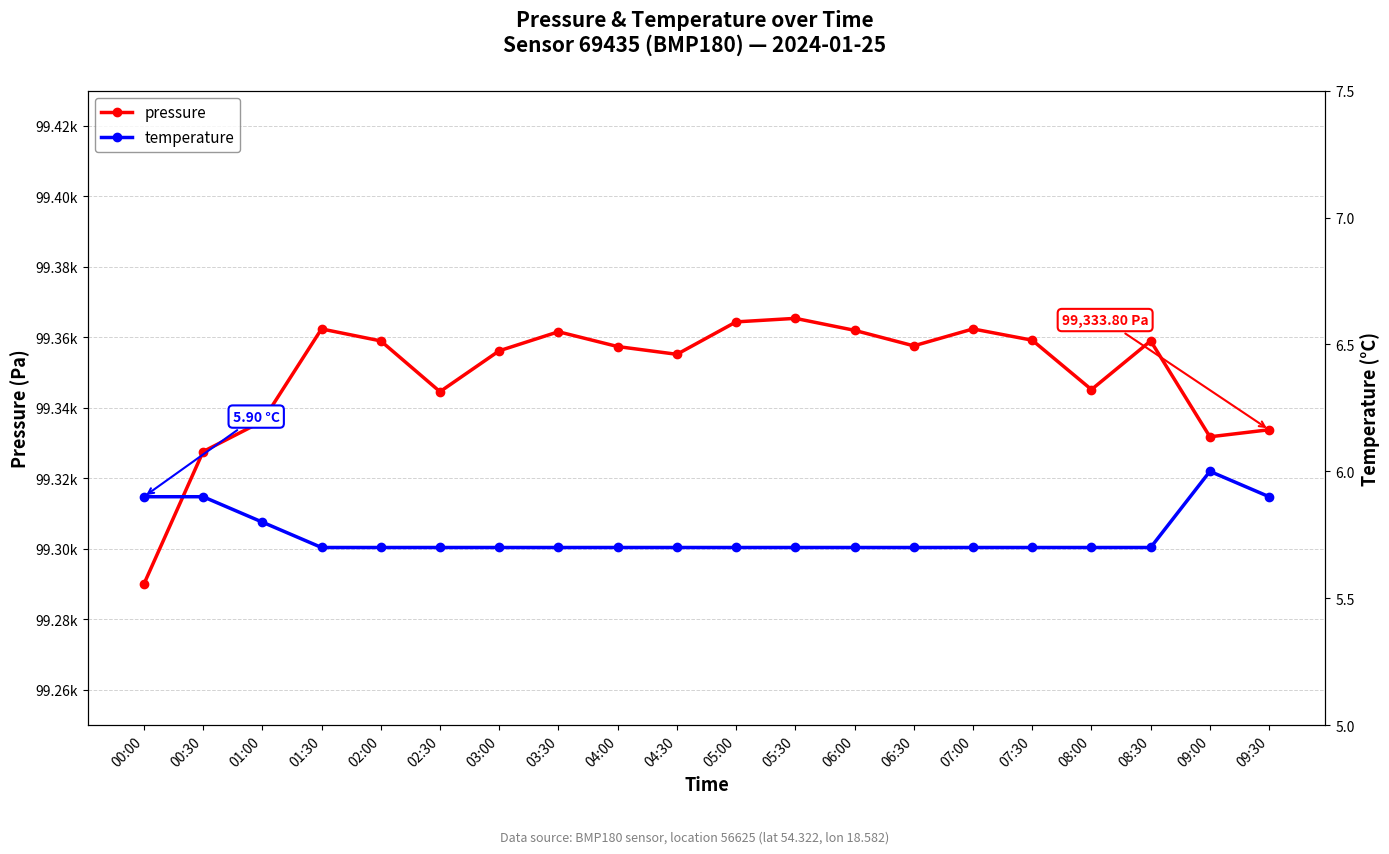

True or false: temperature and pressure cross at least once.

False